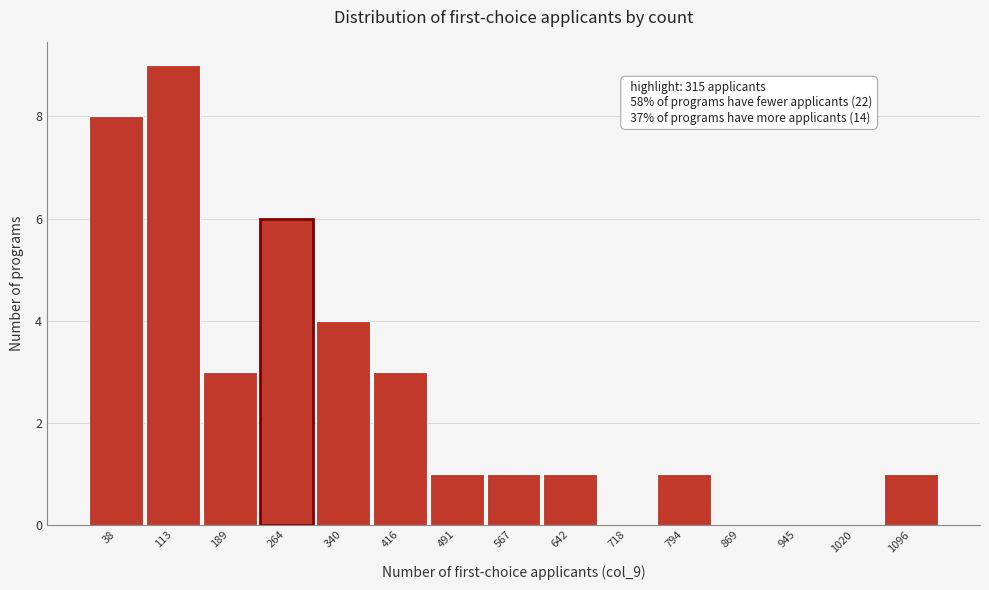

Reading left to right, extract all data points from this chart.

38=8	113=9	189=3	264=6	340=4	416=3	491=1	567=1	642=1	718=0	794=1	869=0	945=0	1020=0	1096=1